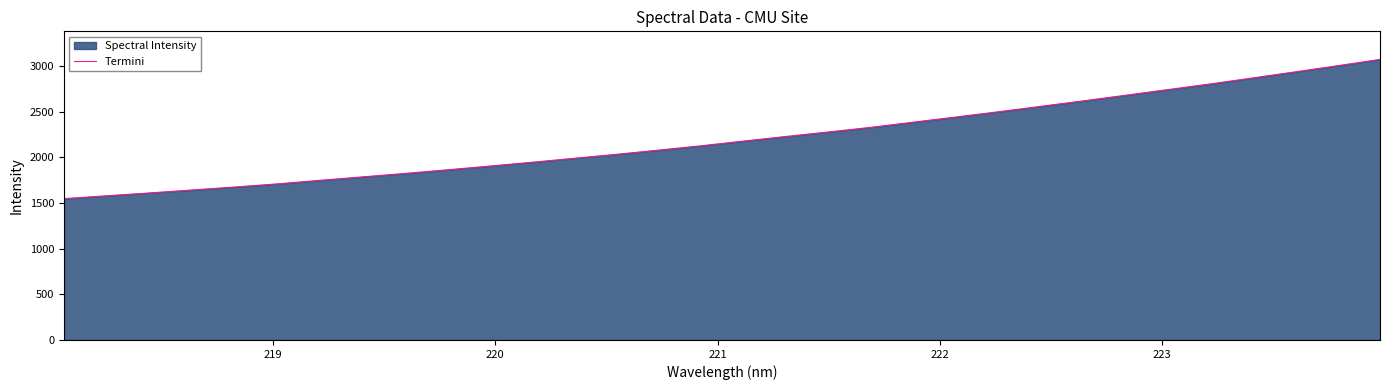

What is the difference between the maximum and minimum values?

1524.1